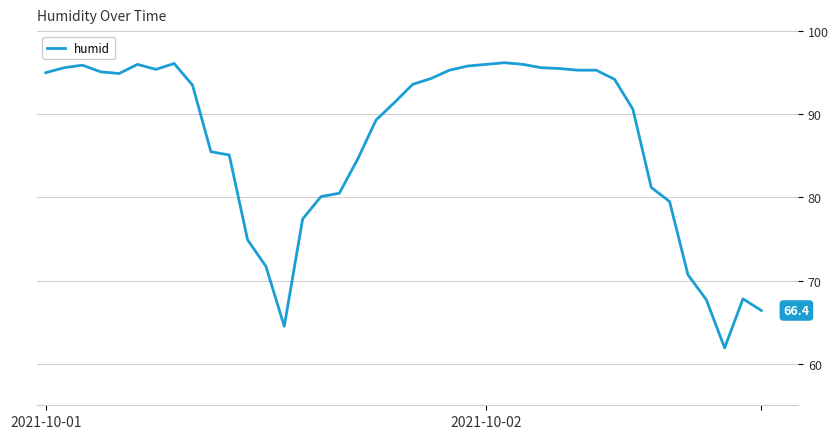

What is the greatest value displayed?

96.2